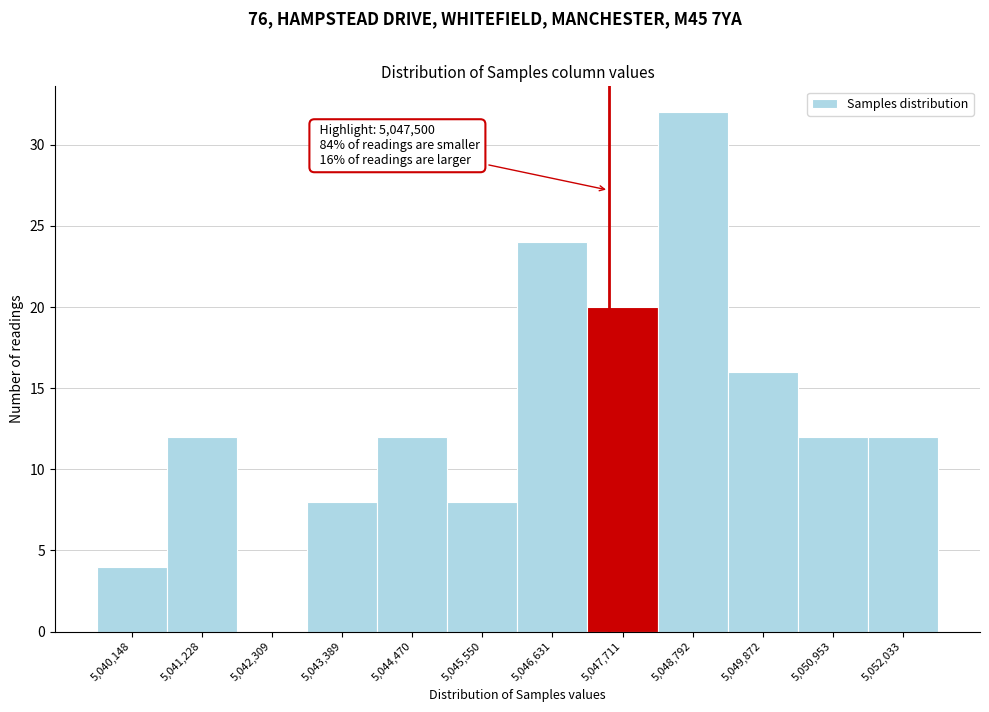

Which range on the x-axis has the tallest bar?

5048200 to 5049400